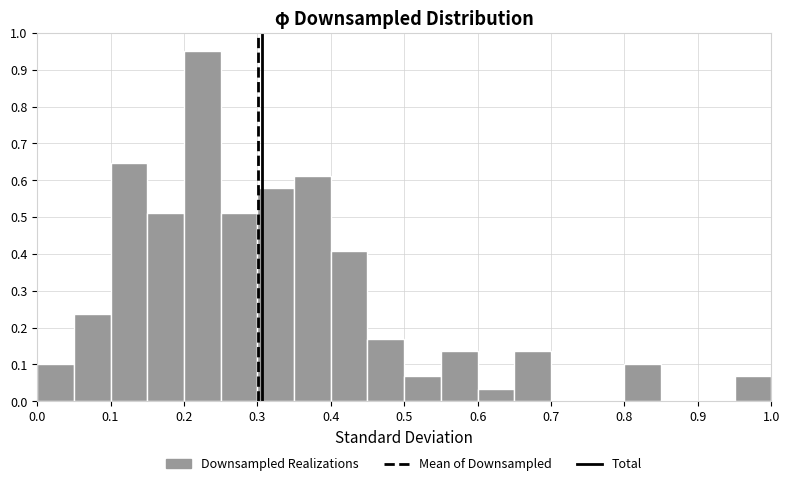

Reading left to right, list every bar in this chart as the range it spans on the x-axis followed by its height. The values are not printed on the chart, so give them approximately, as read against the axis.

0.00 to 0.05: 0.10
0.05 to 0.10: 0.24
0.10 to 0.15: 0.65
0.15 to 0.20: 0.51
0.20 to 0.25: 0.95
0.25 to 0.30: 0.51
0.30 to 0.35: 0.58
0.35 to 0.40: 0.61
0.40 to 0.45: 0.41
0.45 to 0.50: 0.17
0.50 to 0.55: 0.07
0.55 to 0.60: 0.14
0.60 to 0.65: 0.03
0.65 to 0.70: 0.14
0.70 to 0.75: 0
0.75 to 0.80: 0
0.80 to 0.85: 0.10
0.85 to 0.90: 0
0.90 to 0.95: 0
0.95 to 1.00: 0.07